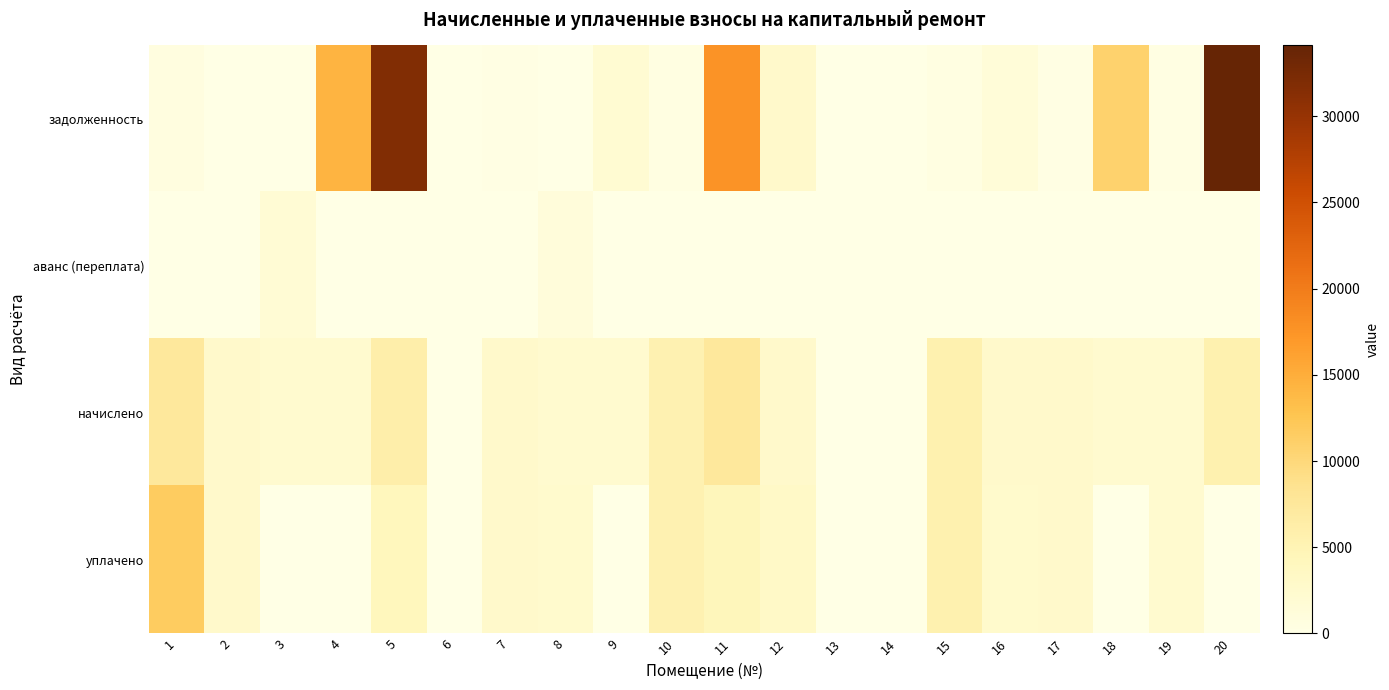

At how many categories does at least one series exceed 10555?

6